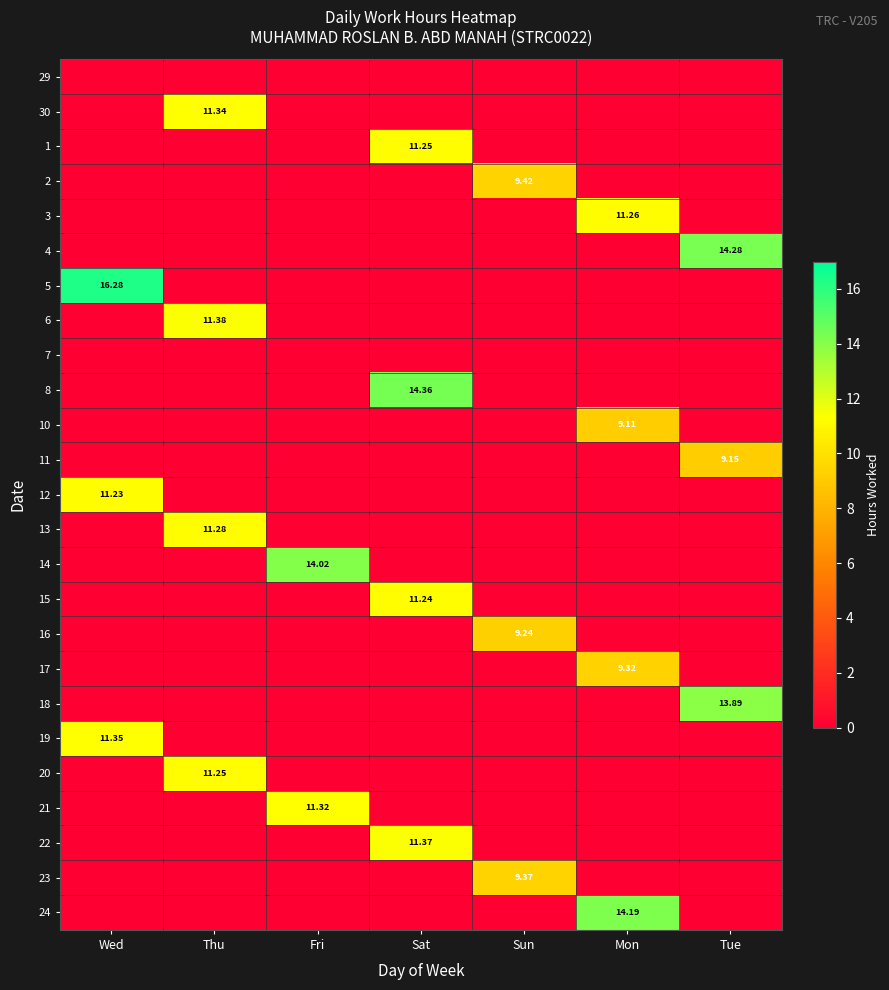

What is the total value across all series at Sat?

48.2